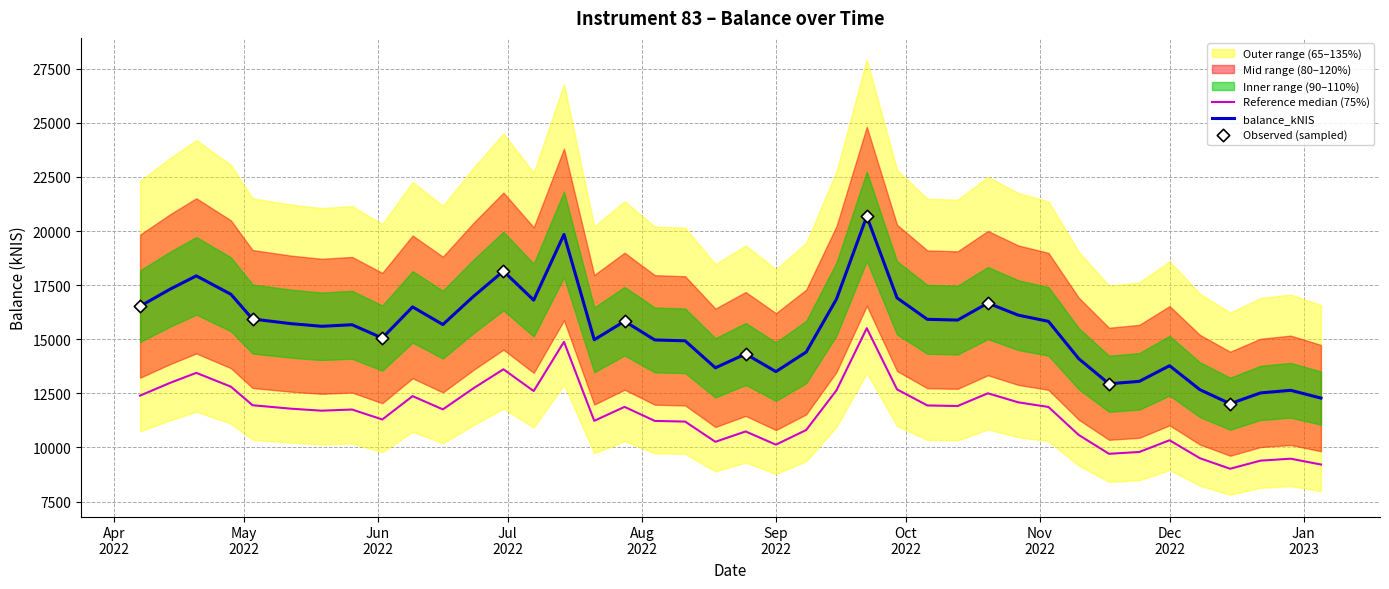

Which has a higher value, 2022-09-22 or 2022-09-08?

2022-09-22